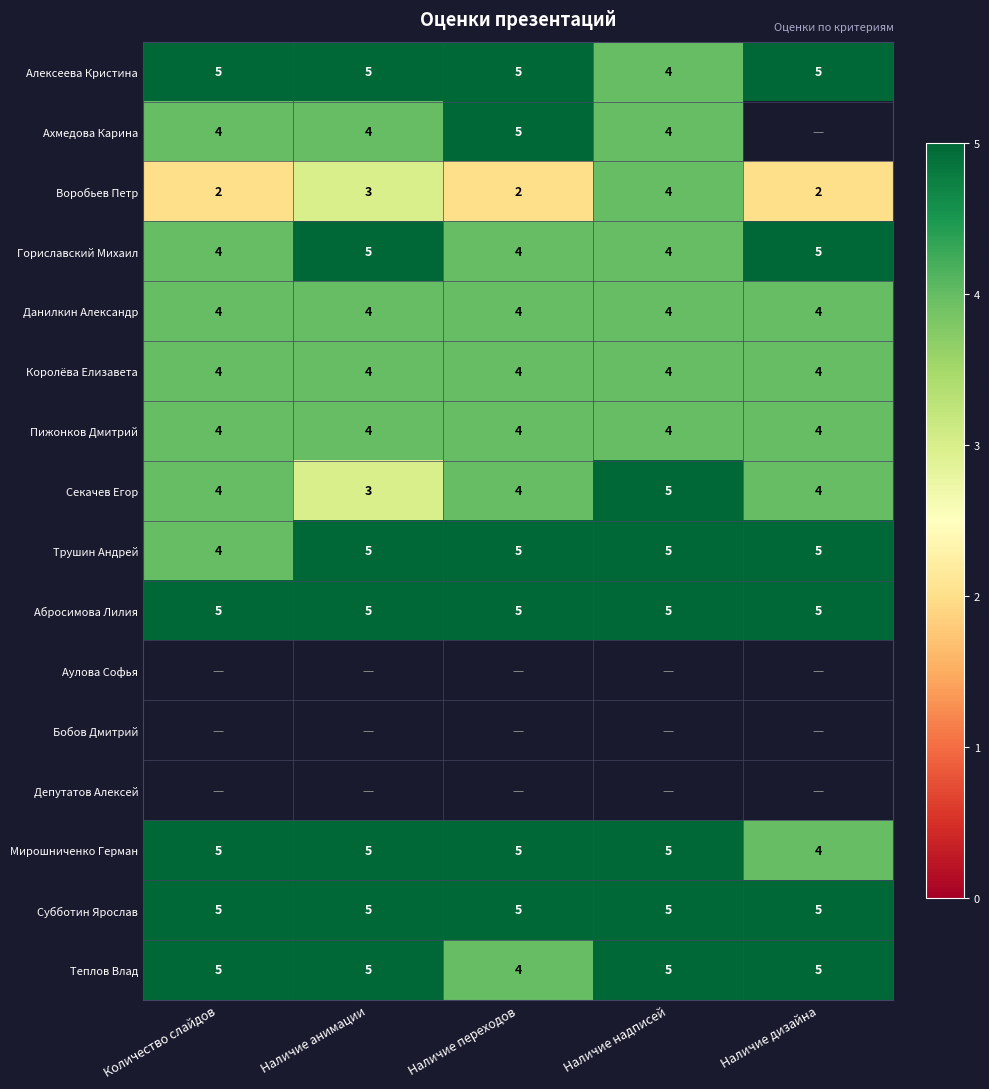

The value of Мирошниченко Герман at Наличие переходов is 2. True or false?

False